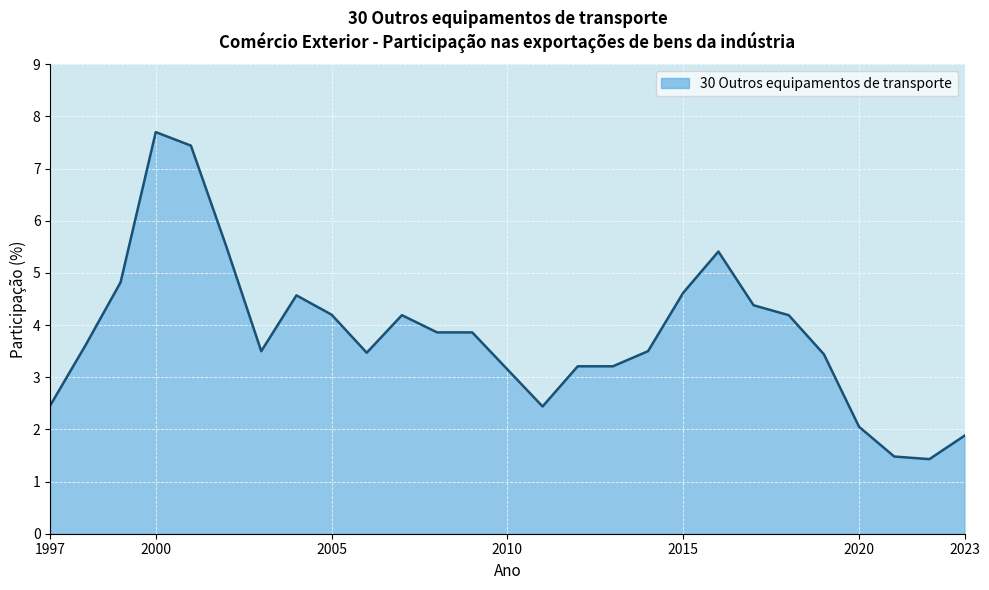

What is the maximum value shown in the chart?

7.7